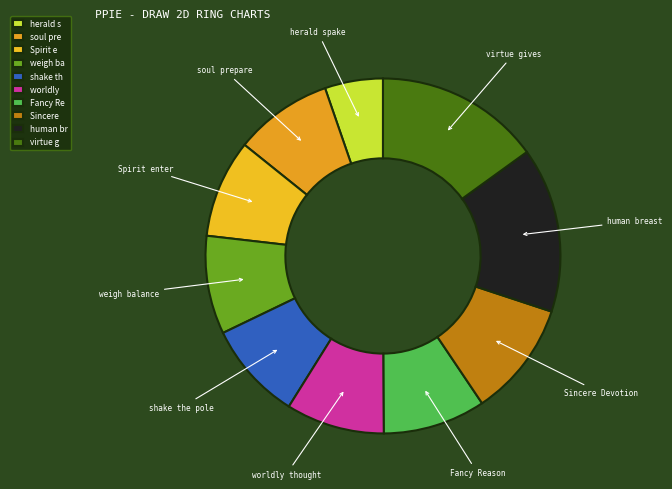

Count the number of slices in the pie.

10